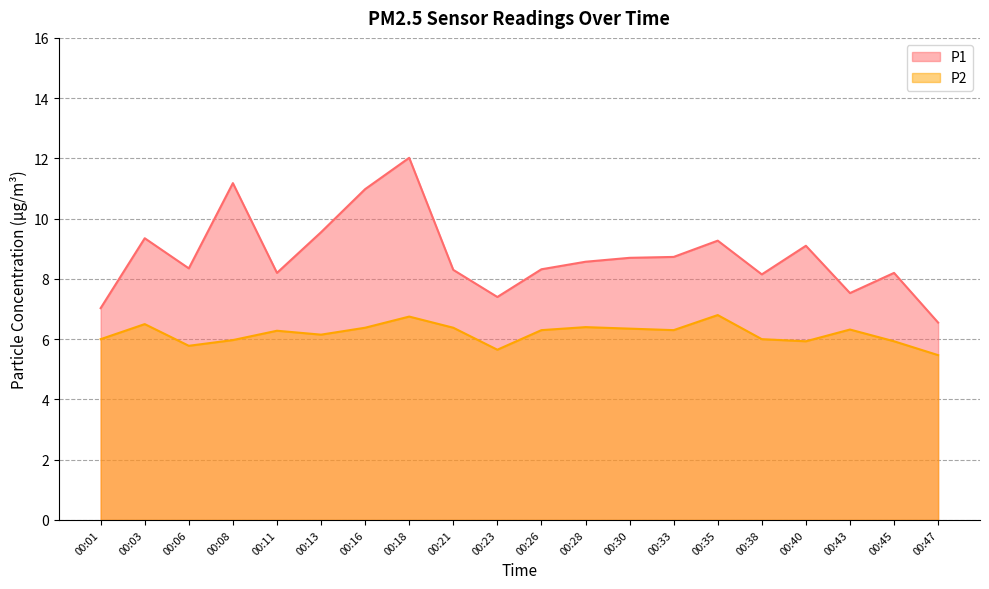

The P2 series shows 5.5 at 00:47. True or false?

True